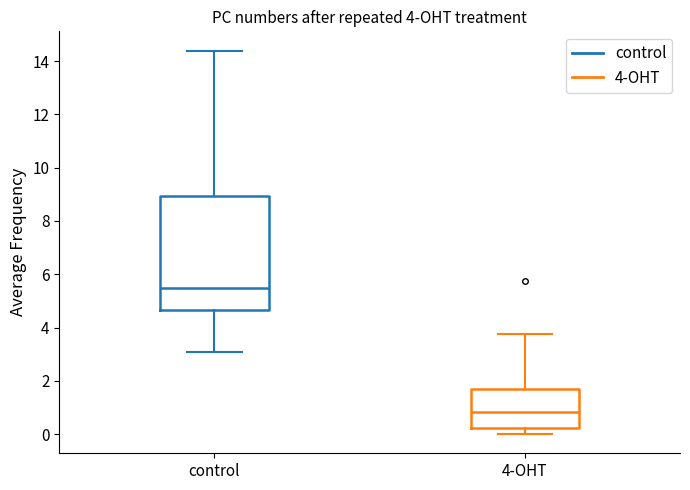

Which box has the highest median line?

control